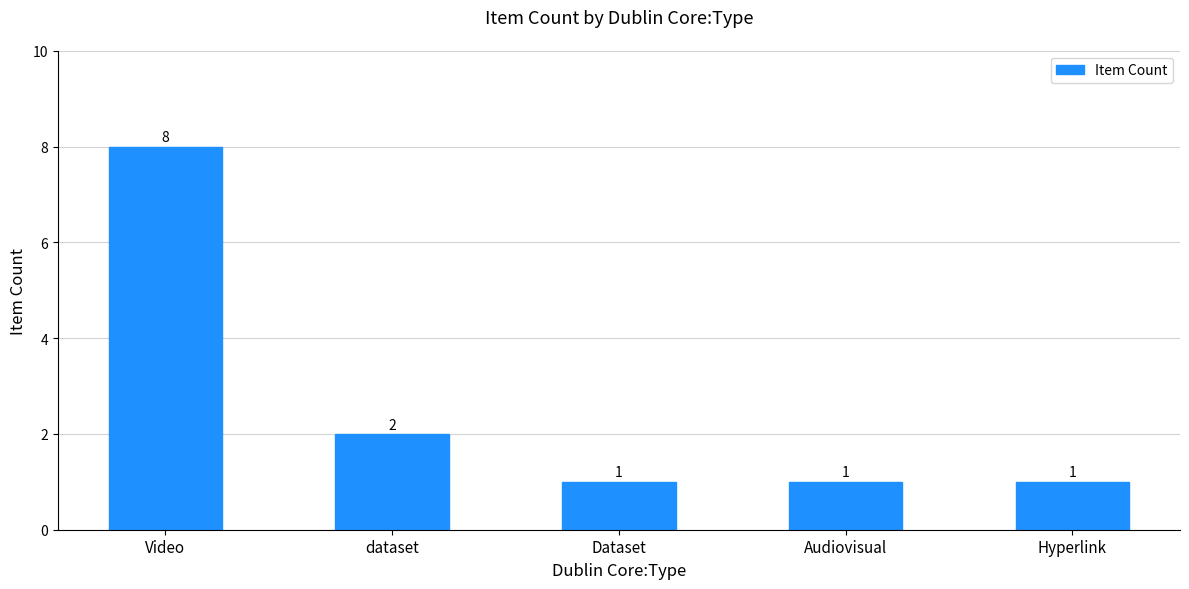

At which label is the value closest to 4?

dataset